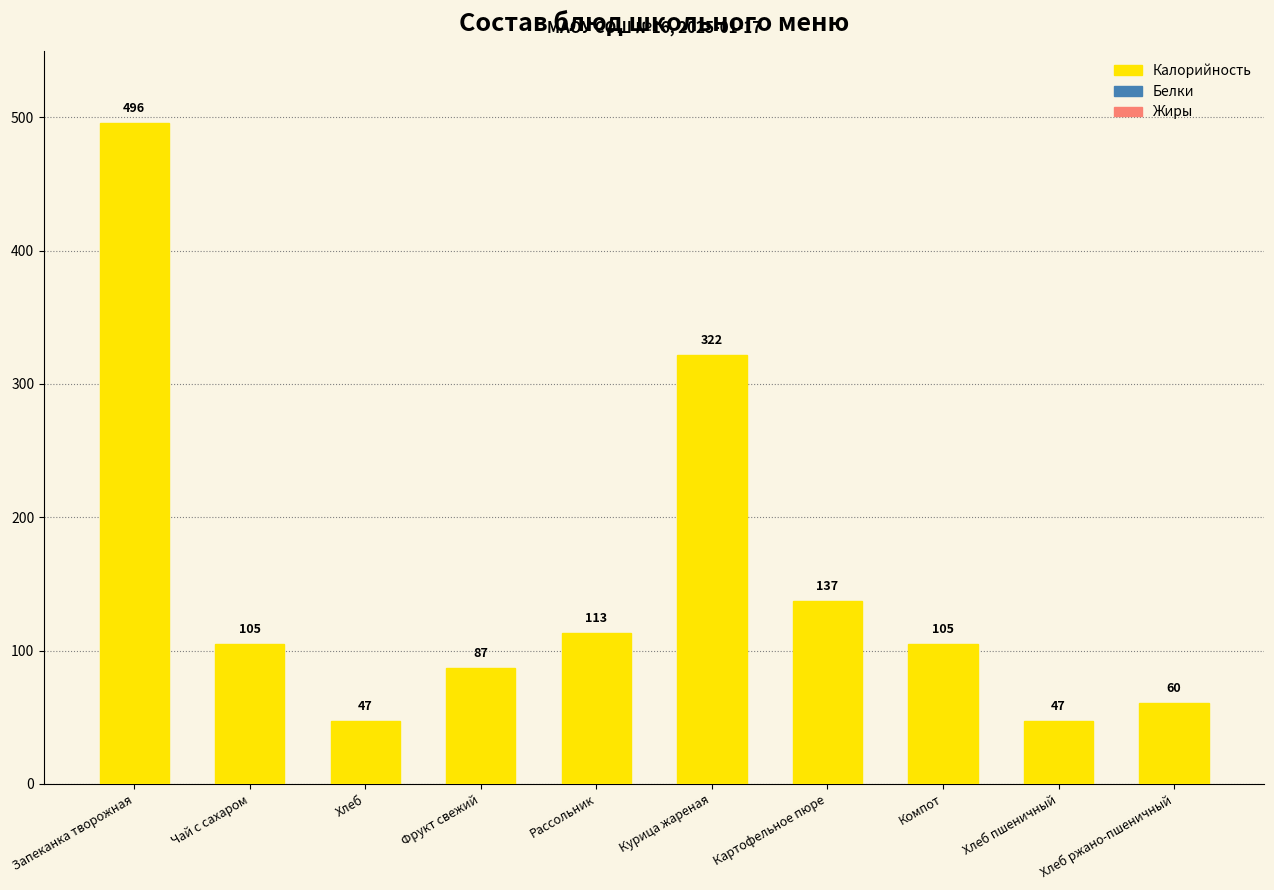

What is the difference between the second highest and minimum values?

275.0